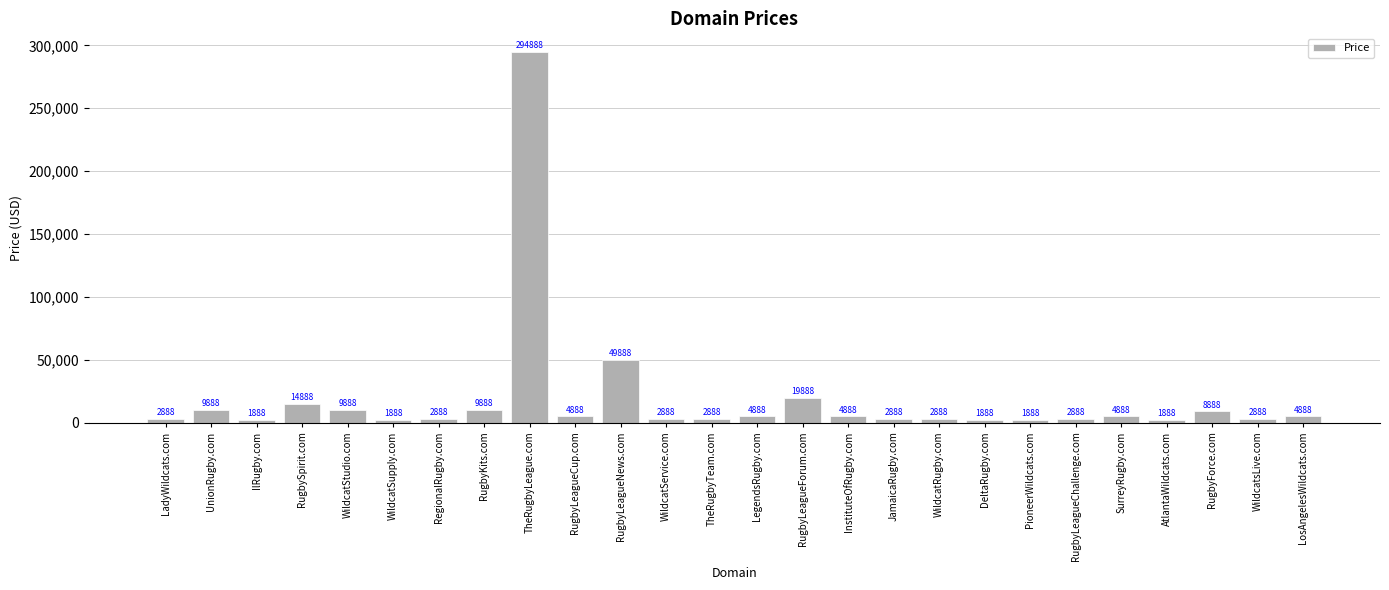

How many series are shown in this chart?

1